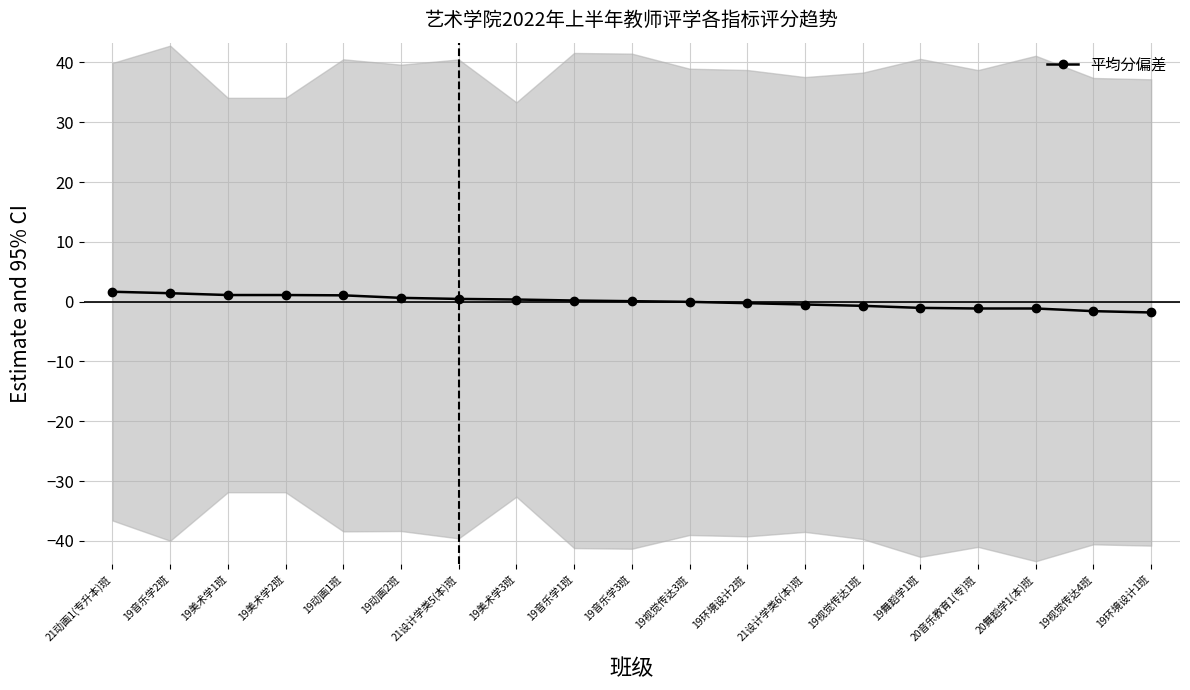

What is the smallest value displayed?

-1.8